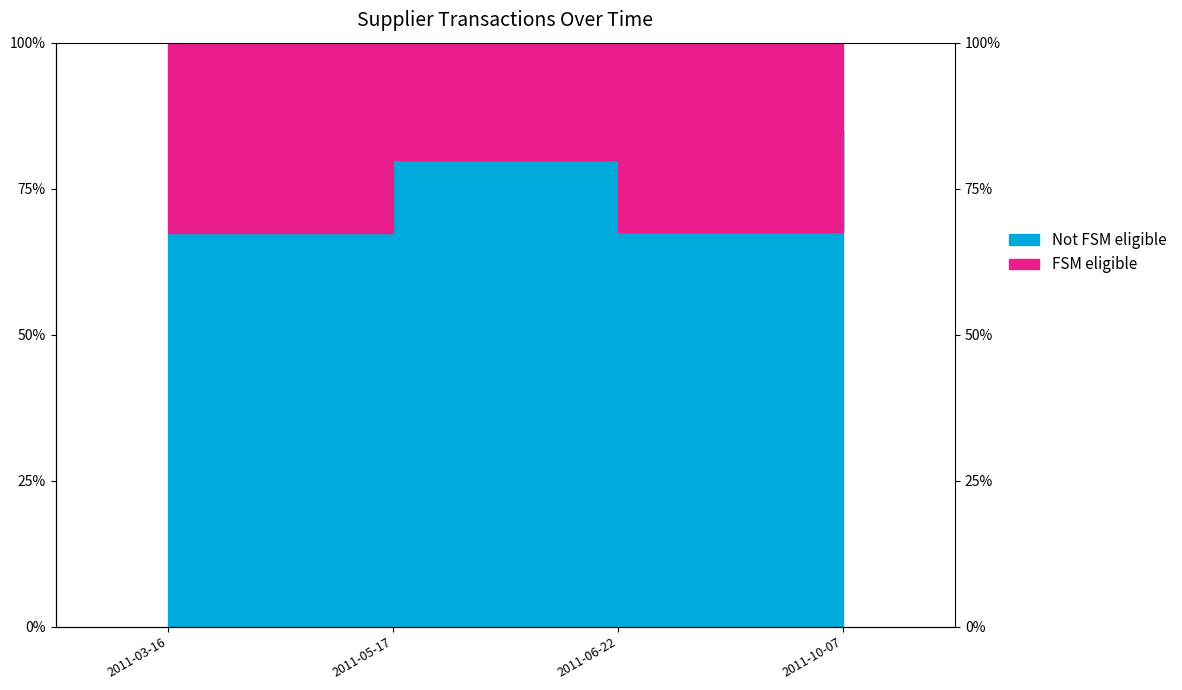

List the labels in order of value, largest first.

2011-10-07, 2011-05-17, 2011-06-22, 2011-03-16